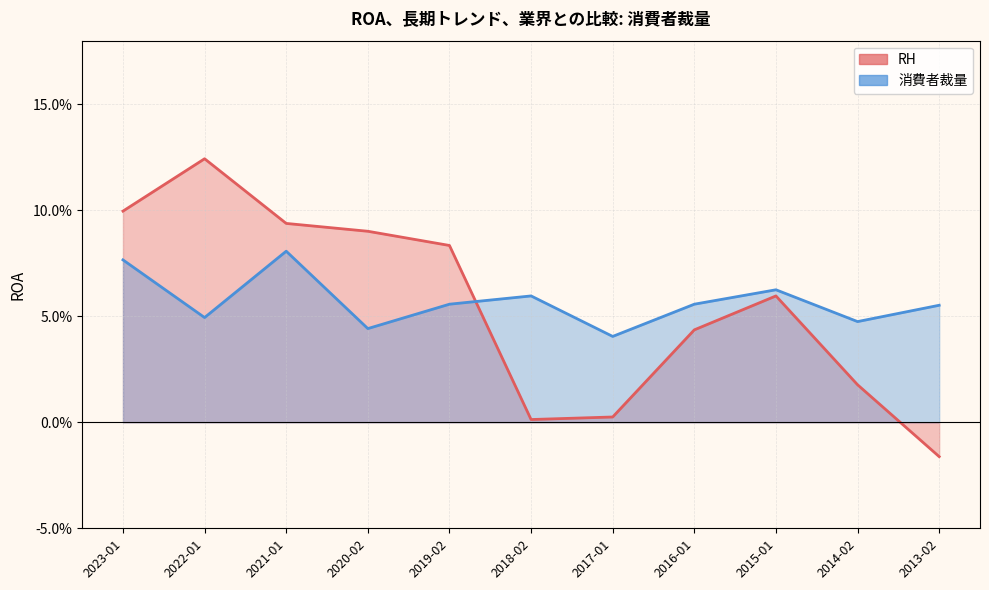

What is the sum of all RH values?

0.6